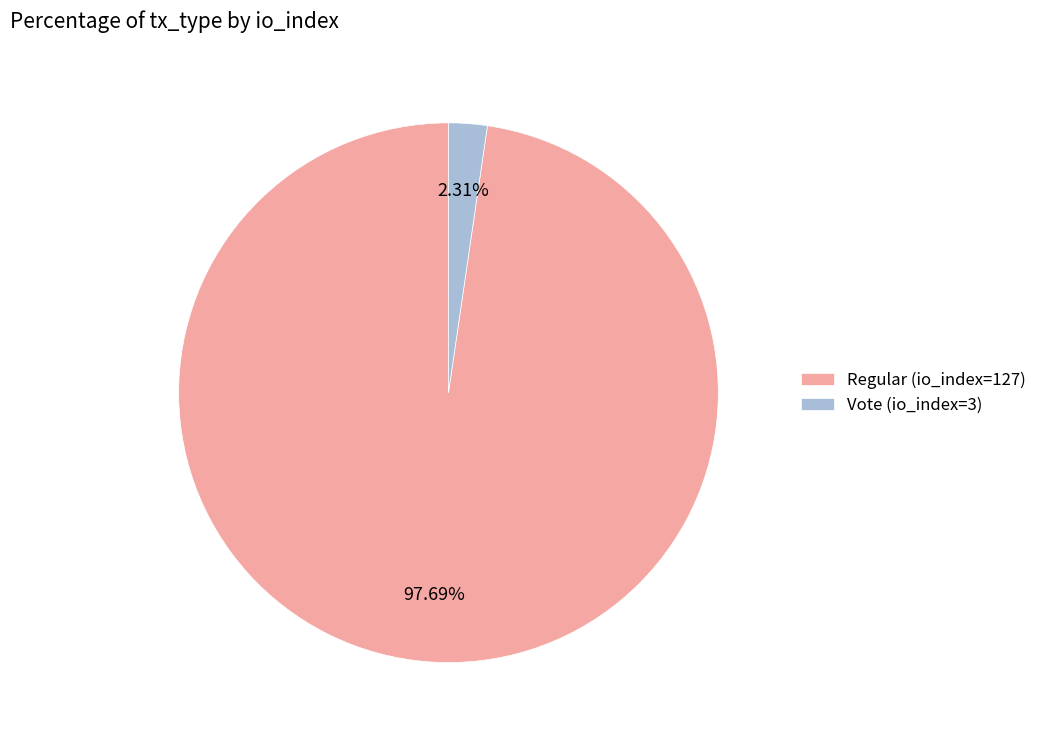

To the nearest percent, what is the combined percentage of Regular (io_index=127) and Vote (io_index=3)?

100%